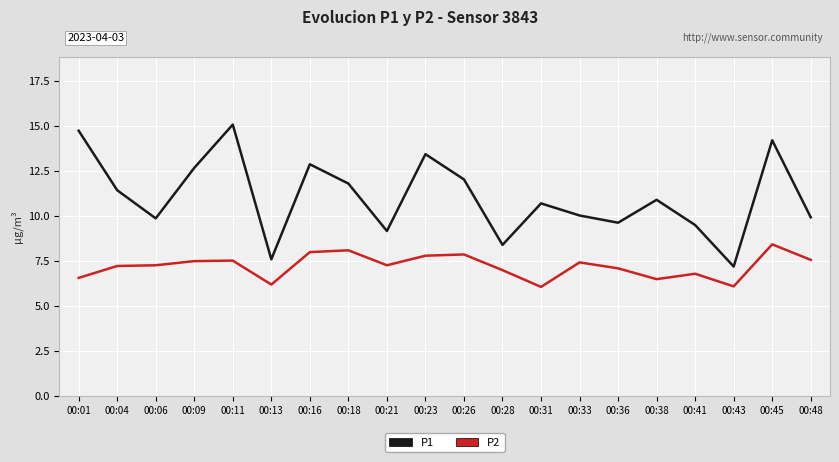

True or false: P1 has a value of 17.6 at 00:06.

False